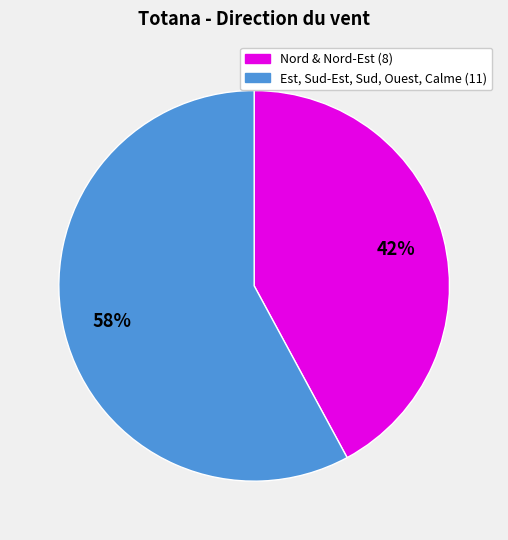

To the nearest percent, what is the average slice percentage?

50%